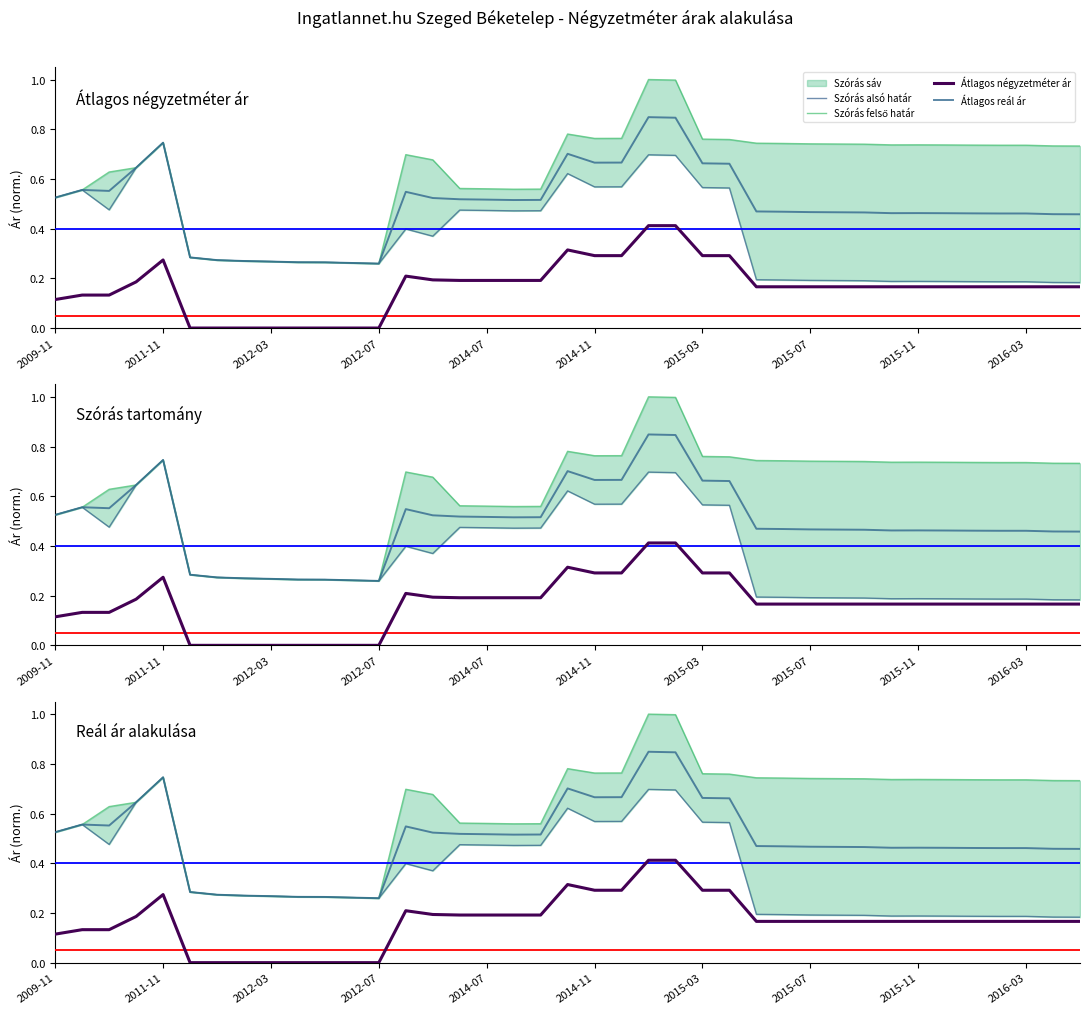

What is the lowest value of the Szórás felső határ series?

0.3